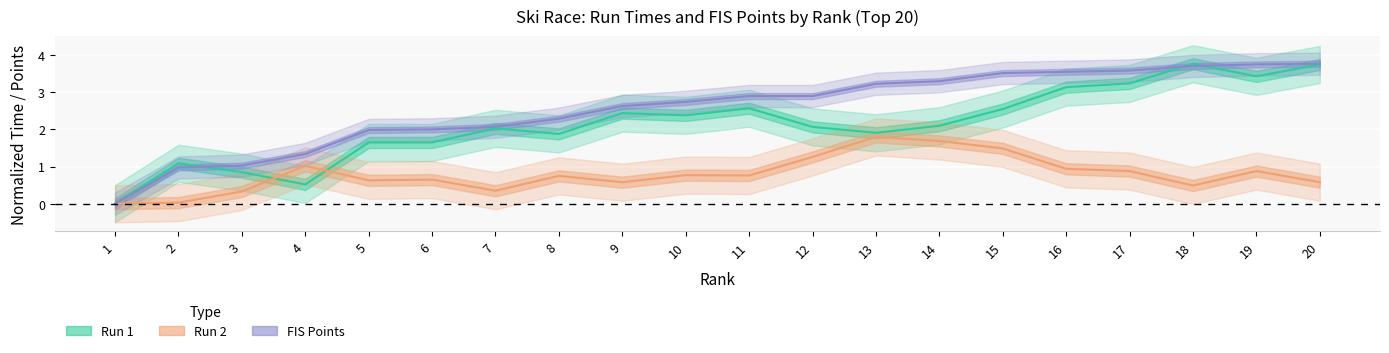

Where is the first local minimum for Run 2?

5